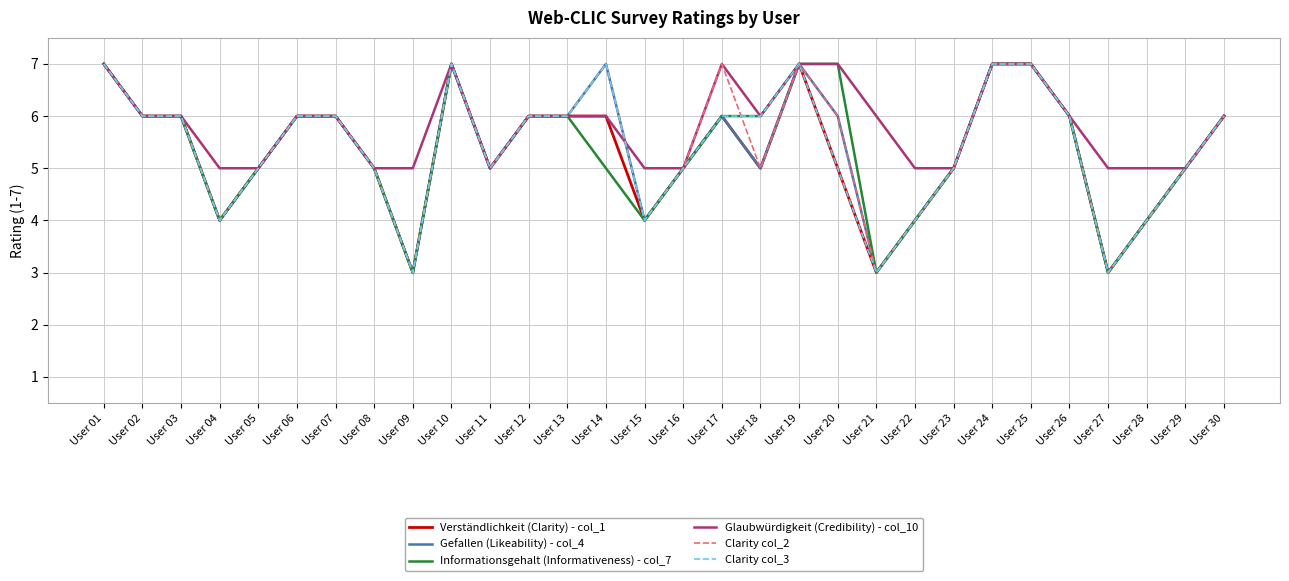

Reading right to left, list all the values displayed in this chart.

Verständlichkeit (Clarity) - col_1: User 30=6	User 29=5	User 28=4	User 27=3	User 26=6	User 25=7	User 24=7	User 23=5	User 22=4	User 21=3	User 20=5	User 19=7	User 18=5	User 17=6	User 16=5	User 15=4	User 14=6	User 13=6	User 12=6	User 11=5	User 10=7	User 09=3	User 08=5	User 07=6	User 06=6	User 05=5	User 04=4	User 03=6	User 02=6	User 01=7
Gefallen (Likeability) - col_4: User 30=6	User 29=5	User 28=4	User 27=3	User 26=6	User 25=7	User 24=7	User 23=5	User 22=4	User 21=3	User 20=6	User 19=7	User 18=5	User 17=6	User 16=5	User 15=4	User 14=7	User 13=6	User 12=6	User 11=5	User 10=7	User 09=3	User 08=5	User 07=6	User 06=6	User 05=5	User 04=4	User 03=6	User 02=6	User 01=7
Informationsgehalt (Informativeness) - col_7: User 30=6	User 29=5	User 28=4	User 27=3	User 26=6	User 25=7	User 24=7	User 23=5	User 22=4	User 21=3	User 20=7	User 19=7	User 18=6	User 17=6	User 16=5	User 15=4	User 14=5	User 13=6	User 12=6	User 11=5	User 10=7	User 09=3	User 08=5	User 07=6	User 06=6	User 05=5	User 04=4	User 03=6	User 02=6	User 01=7
Glaubwürdigkeit (Credibility) - col_10: User 30=6	User 29=5	User 28=5	User 27=5	User 26=6	User 25=7	User 24=7	User 23=5	User 22=5	User 21=6	User 20=7	User 19=7	User 18=6	User 17=7	User 16=5	User 15=5	User 14=6	User 13=6	User 12=6	User 11=5	User 10=7	User 09=5	User 08=5	User 07=6	User 06=6	User 05=5	User 04=5	User 03=6	User 02=6	User 01=7
Clarity col_2: User 30=6	User 29=5	User 28=4	User 27=3	User 26=6	User 25=7	User 24=7	User 23=5	User 22=4	User 21=3	User 20=6	User 19=7	User 18=5	User 17=7	User 16=5	User 15=4	User 14=7	User 13=6	User 12=6	User 11=5	User 10=7	User 09=3	User 08=5	User 07=6	User 06=6	User 05=5	User 04=4	User 03=6	User 02=6	User 01=7
Clarity col_3: User 30=6	User 29=5	User 28=4	User 27=3	User 26=6	User 25=7	User 24=7	User 23=5	User 22=4	User 21=3	User 20=5	User 19=7	User 18=6	User 17=6	User 16=5	User 15=4	User 14=7	User 13=6	User 12=6	User 11=5	User 10=7	User 09=3	User 08=5	User 07=6	User 06=6	User 05=5	User 04=4	User 03=6	User 02=6	User 01=7